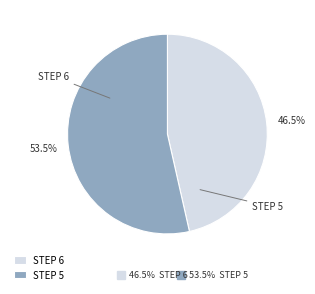

What is the ratio of the value at STEP 5 to the value at STEP 6?

1.2